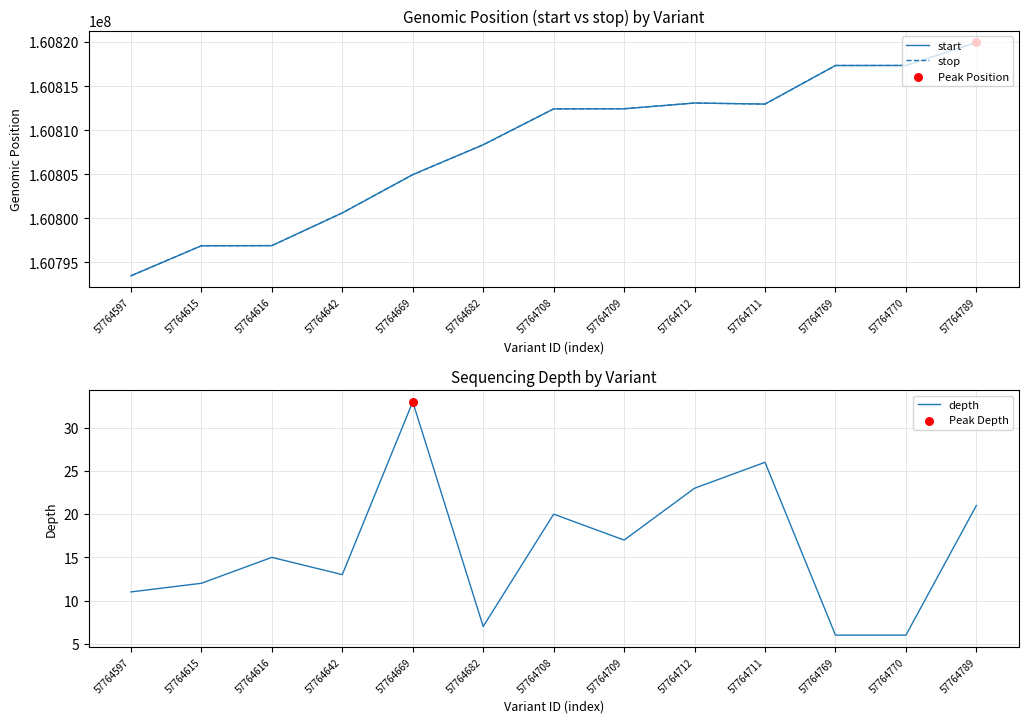

Which series has the widest spread of Y values?

start